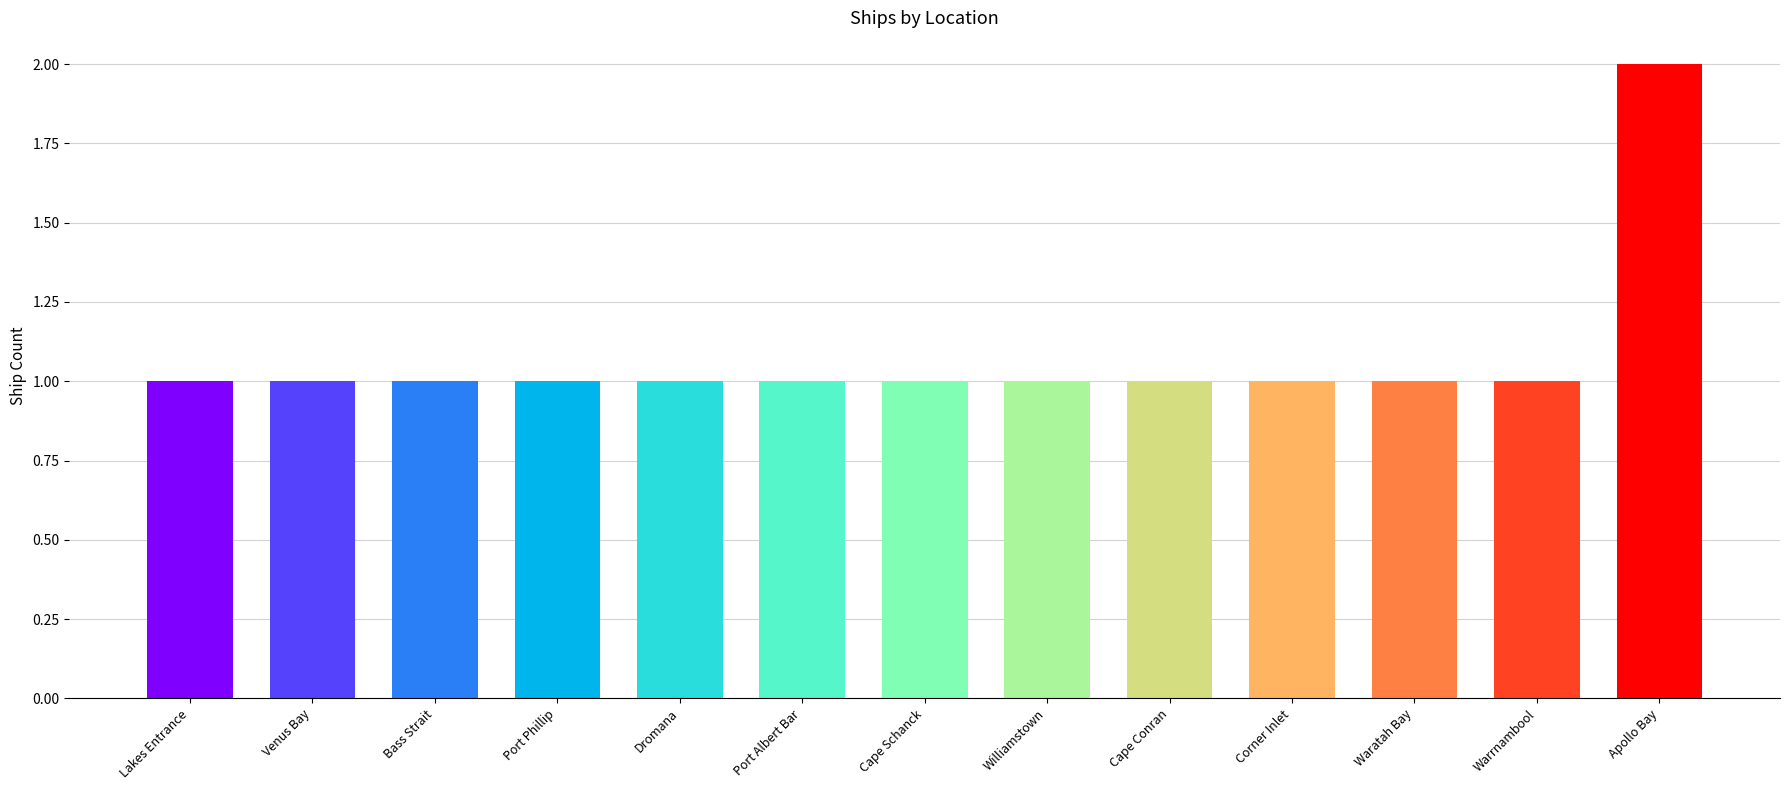

Which category has the highest value across all series?

Apollo Bay